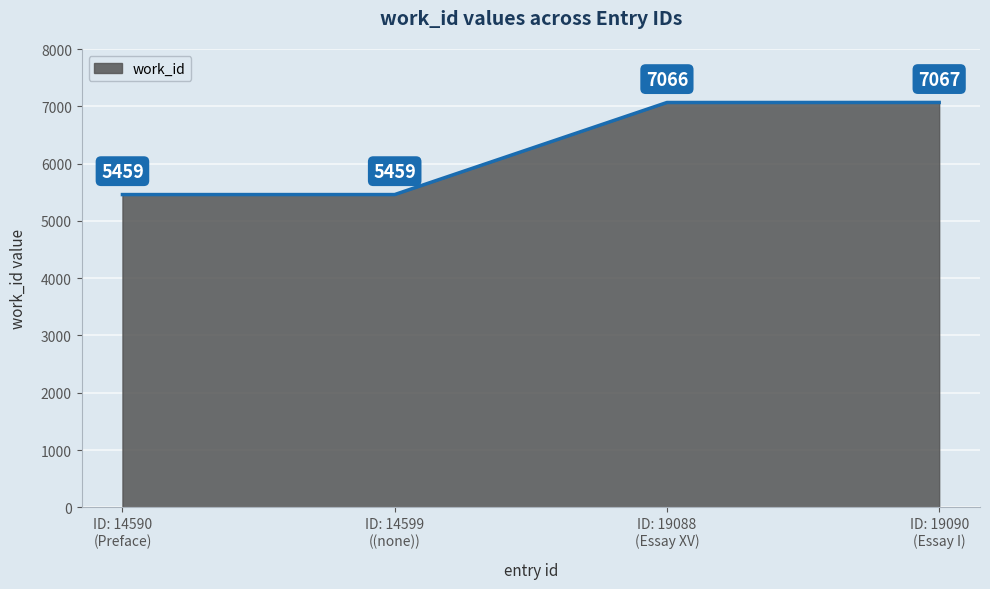

What is the difference between the maximum and minimum values?

1608